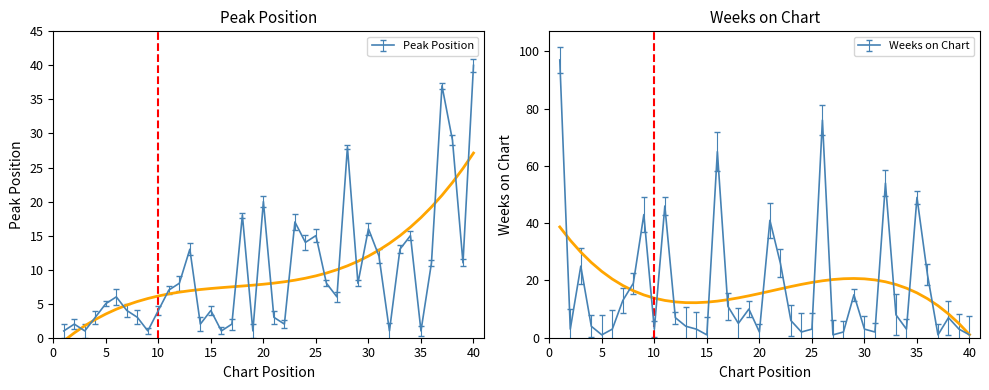

Between 18 and 35, which is larger?

18